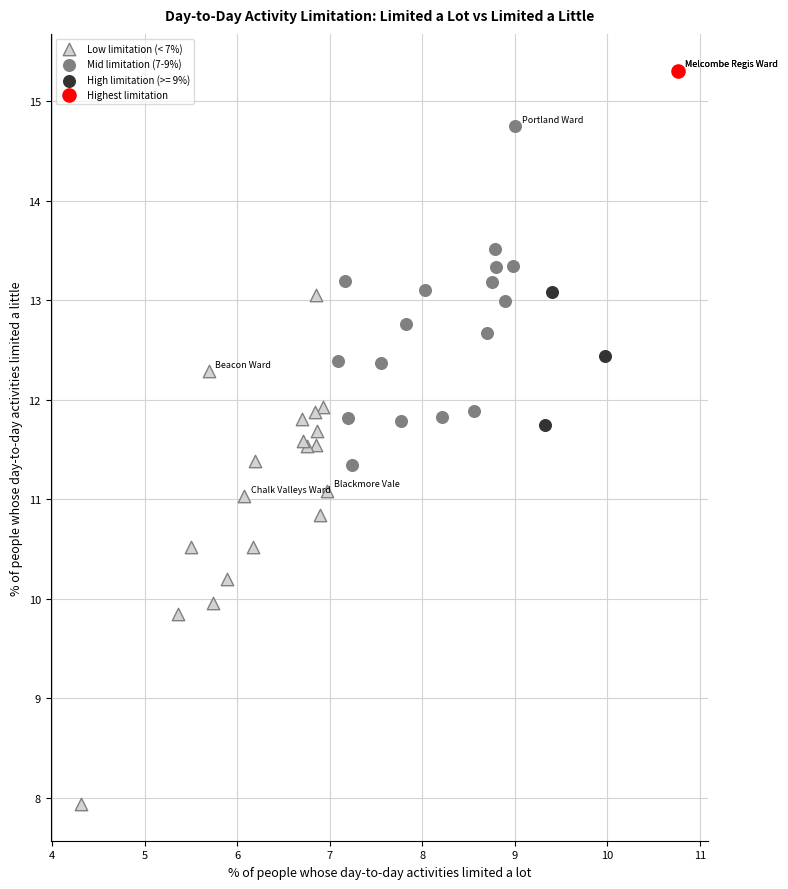

What are all the series names shown in the legend?

Low limitation (< 7%), Mid limitation (7-9%), High limitation (>= 9%), Highest limitation